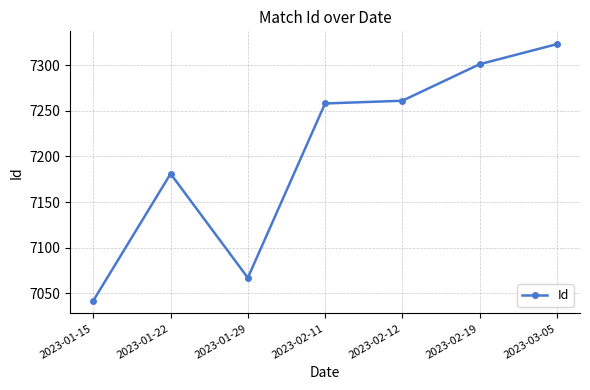

Reading left to right, what are all the values shown in this chart?

2023-01-15=7042	2023-01-22=7181	2023-01-29=7067	2023-02-11=7258	2023-02-12=7261	2023-02-19=7301	2023-03-05=7323